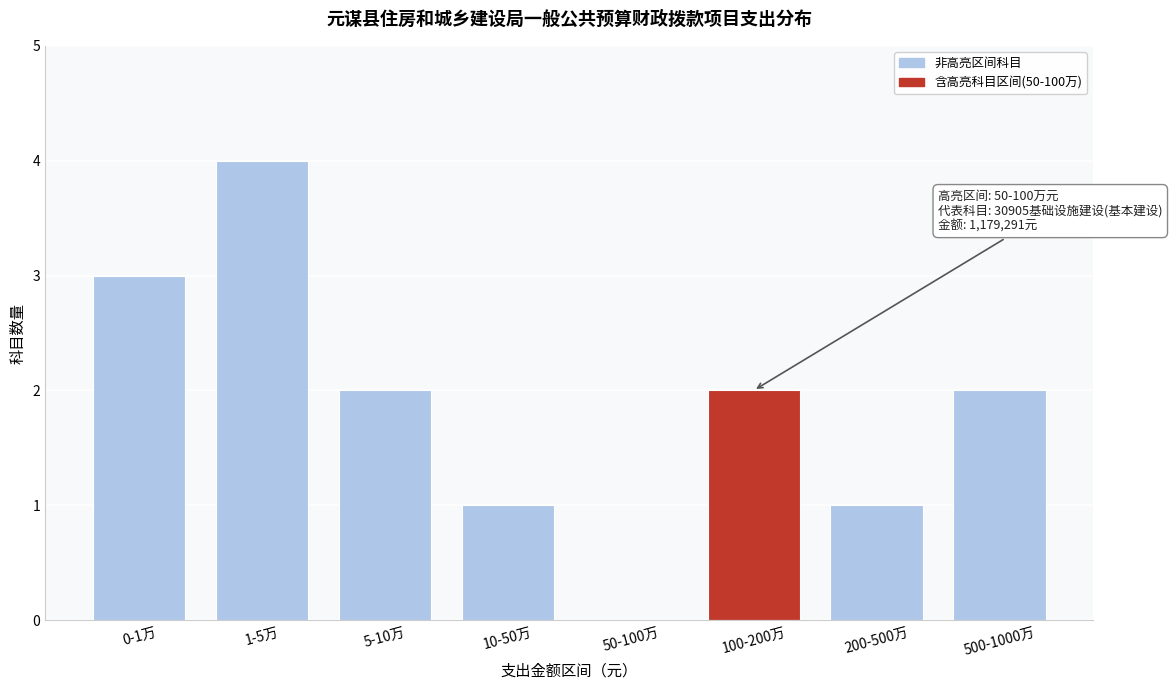

Reading left to right, list all the values displayed in this chart.

0-1万=3	1-5万=4	5-10万=2	10-50万=1	50-100万=0	100-200万=2	200-500万=1	500-1000万=2